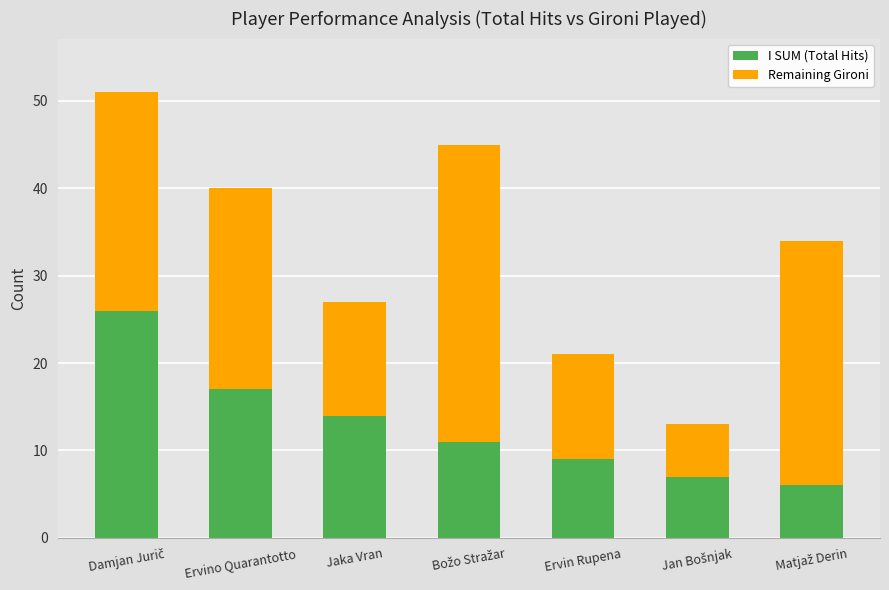

Is it true that I SUM (Total Hits) equals 3 at Ervin Rupena?

False